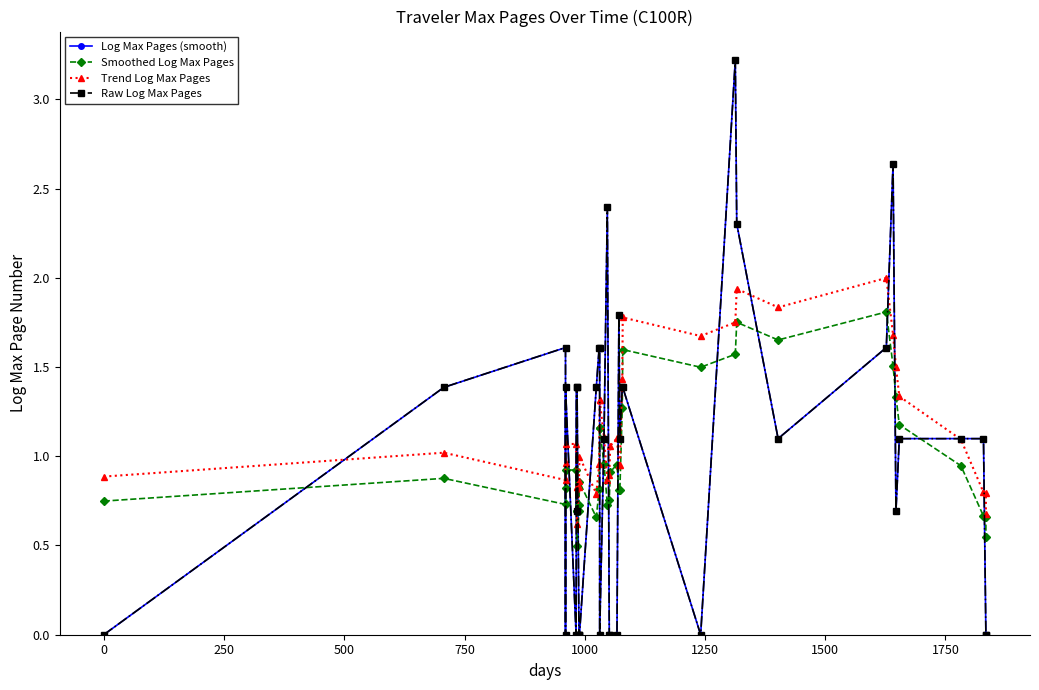

The Raw Log Max Pages series shows 1.5 at 30. True or false?

False